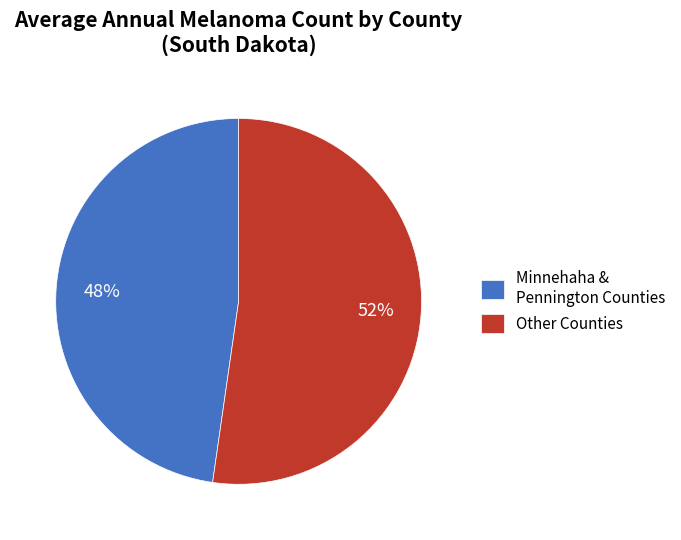

Approximately how many times larger is the value at Other Counties compared to Minnehaha & Pennington Counties?

1.1